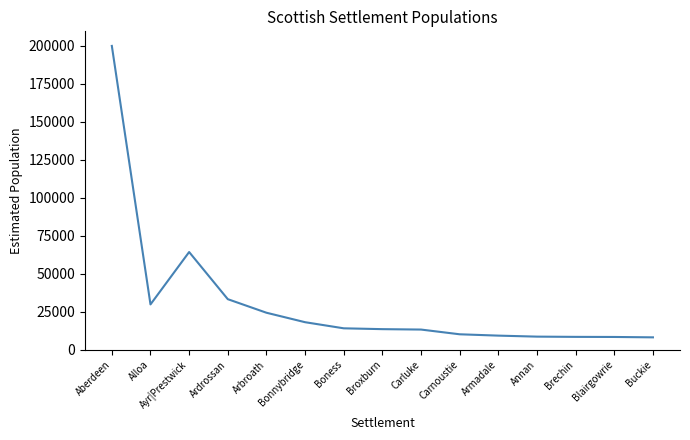

What is the sum of the values at Armadale and Boness?

23270